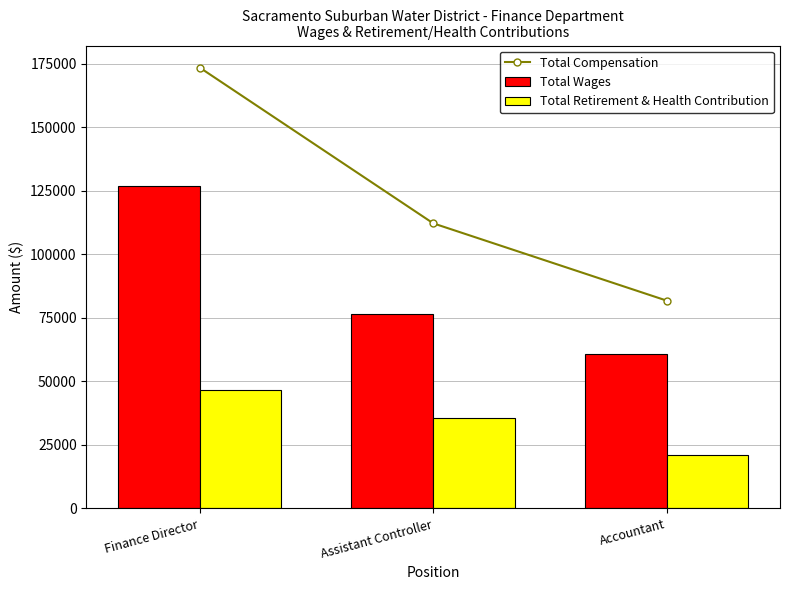

How many data points in Total Compensation are above 112193?

1